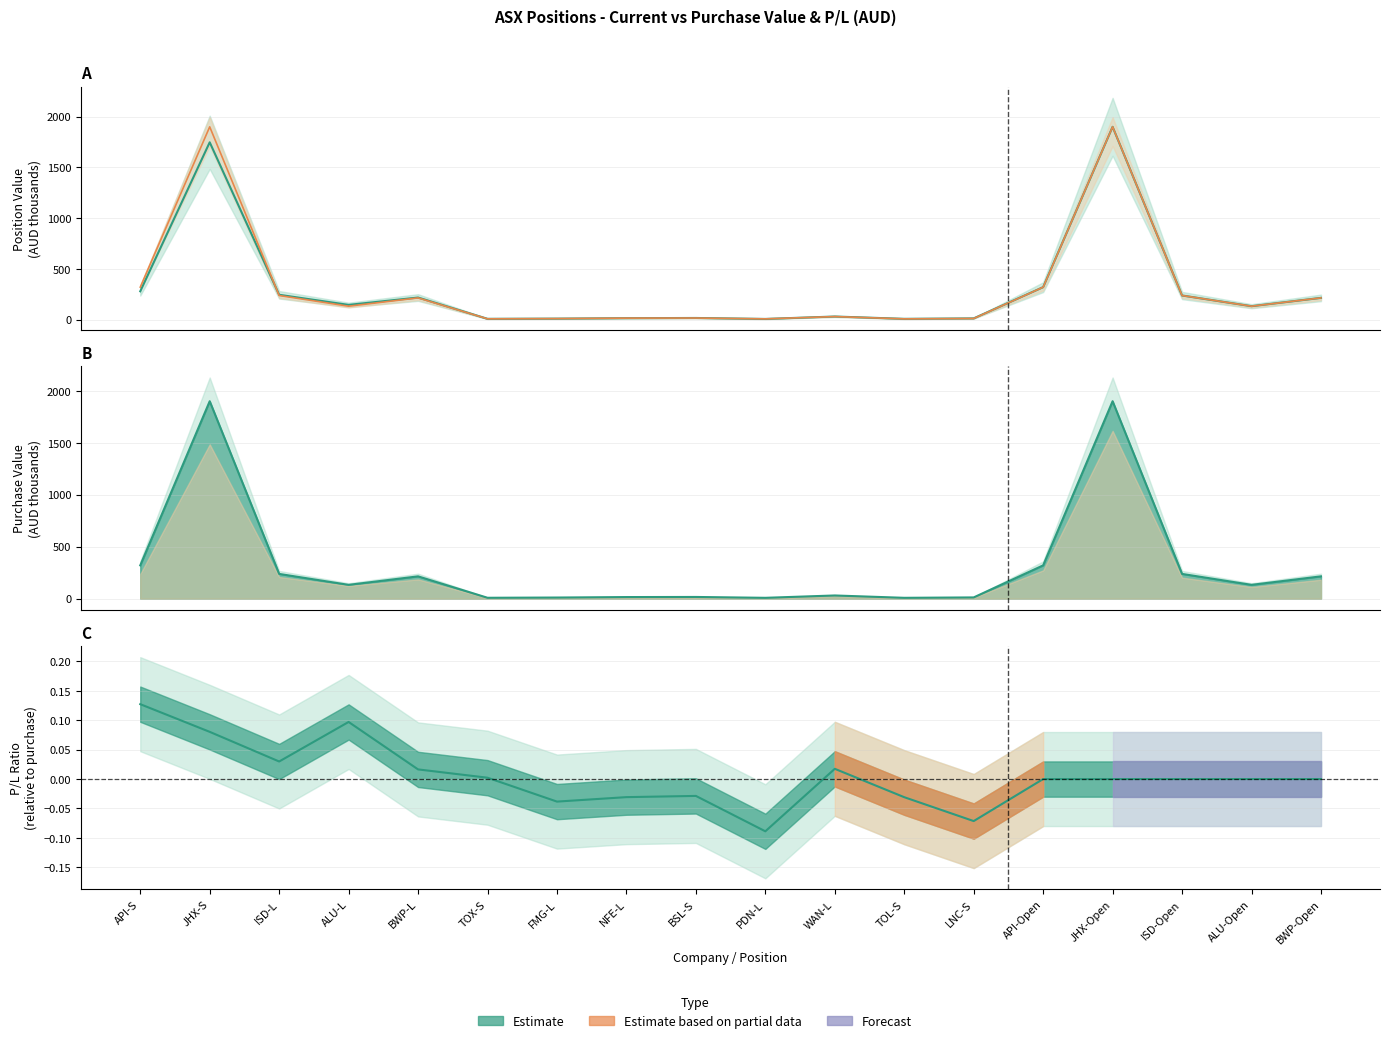

True or false: P/L Ratio and Purchase Value intersect in this chart.

False